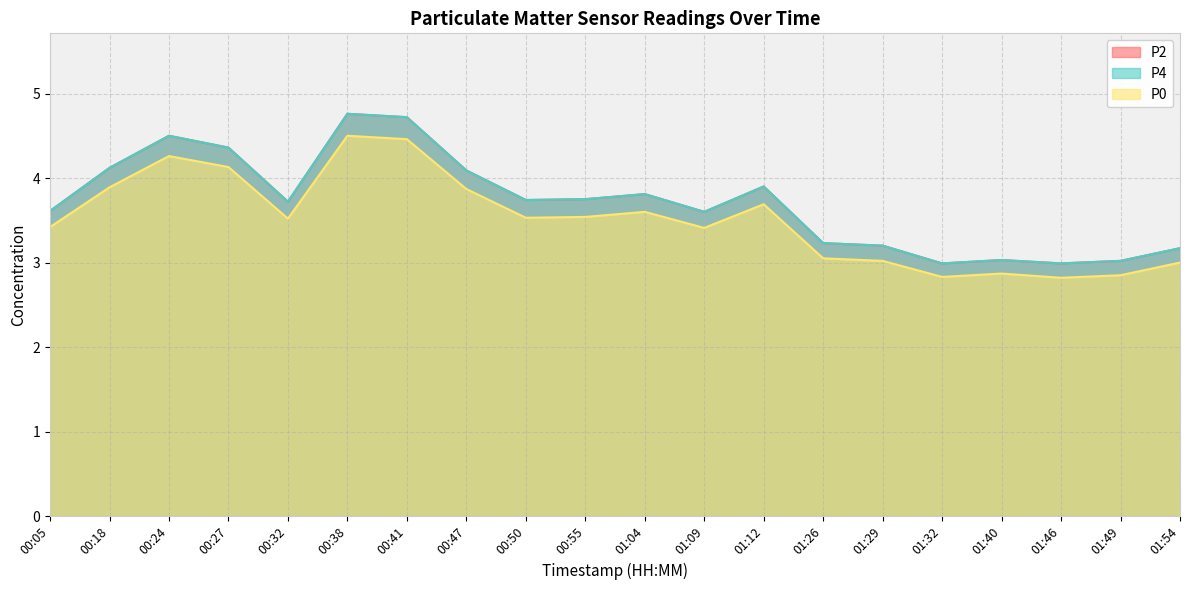

Reading left to right, list all the values displayed in this chart.

P2: 3.6	4.1	4.5	4.4	3.7	4.8	4.7	4.1	3.7	3.8	3.8	3.6	3.9	3.2	3.2	3.0	3.0	3.0	3.0	3.2
P4: 3.6	4.1	4.5	4.4	3.7	4.8	4.7	4.1	3.7	3.8	3.8	3.6	3.9	3.2	3.2	3.0	3.0	3.0	3.0	3.2
P0: 3.4	3.9	4.3	4.1	3.5	4.5	4.5	3.9	3.5	3.5	3.6	3.4	3.7	3.0	3.0	2.8	2.9	2.8	2.9	3.0